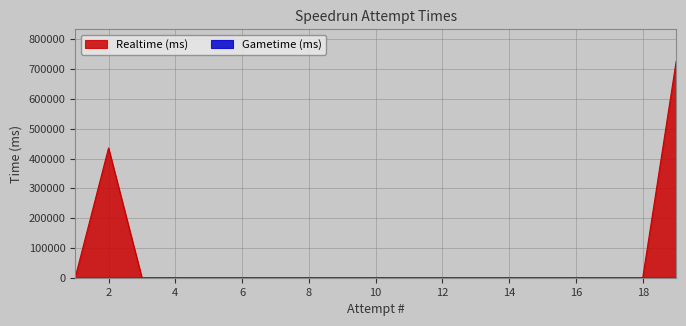

What is the maximum value shown in the chart?

725102